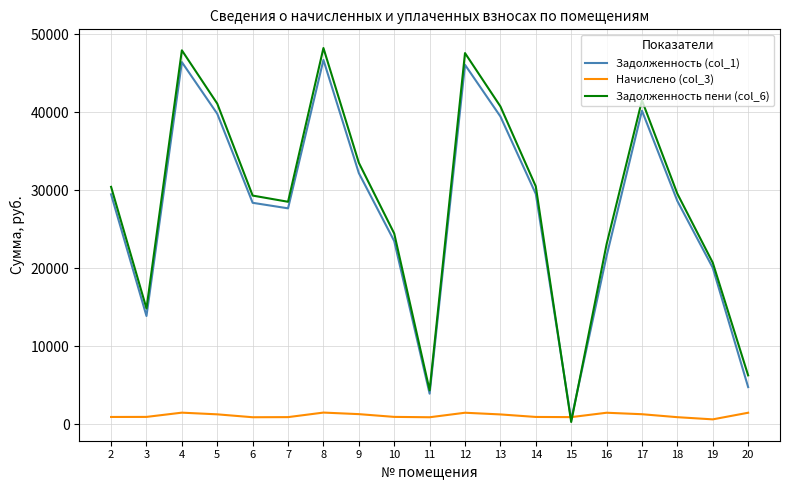

Is it true that Задолженность (col_1) equals 13085.9 at 16?

False